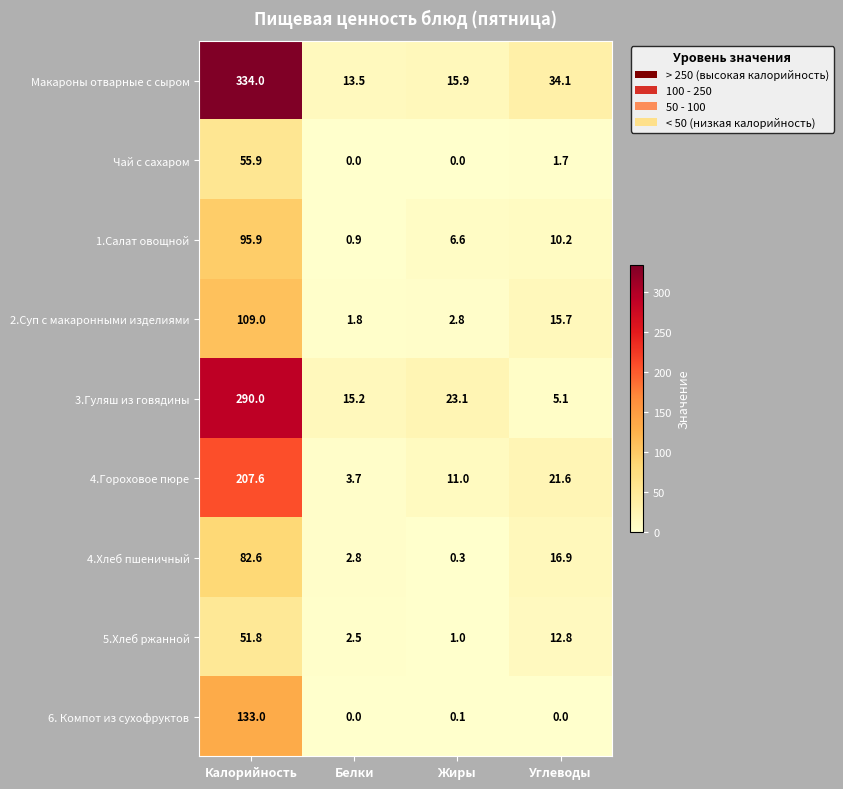

What is the difference between the maximum and minimum values in the 1.Салат овощной series?

95.0